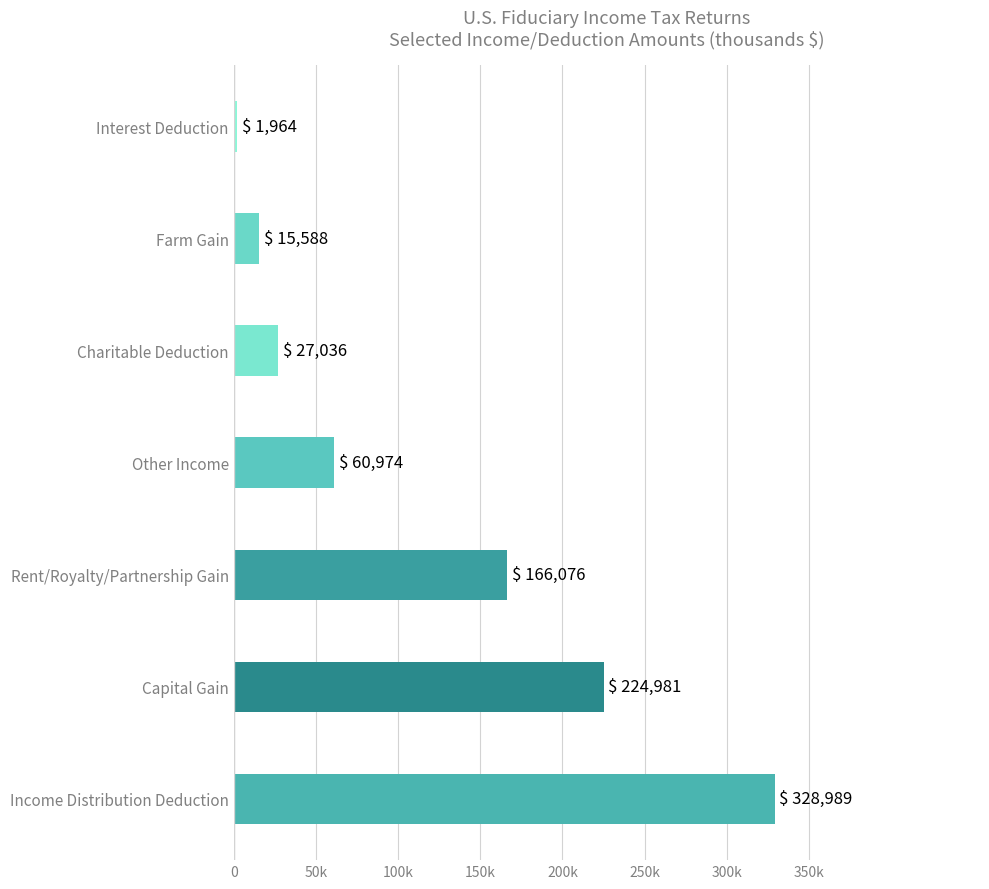

Does the chart contain any negative values?

No